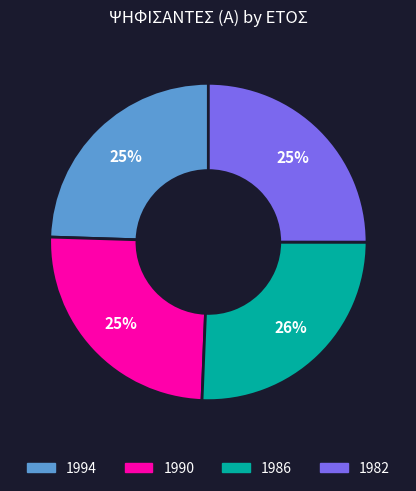

Between 1990 and 1986, which is larger?

1986